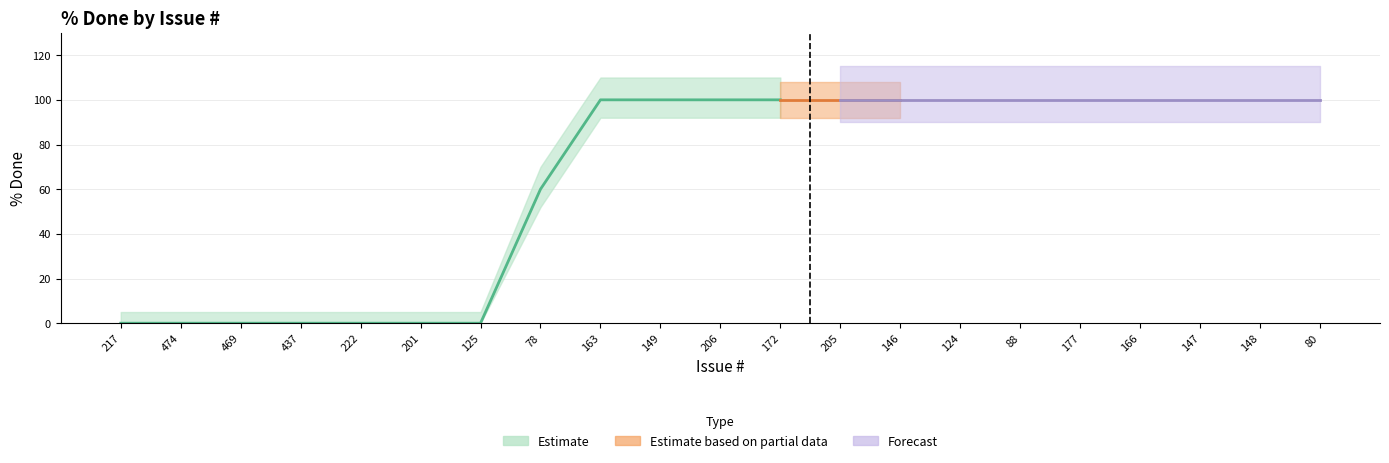

How many data points are less than 100?

8